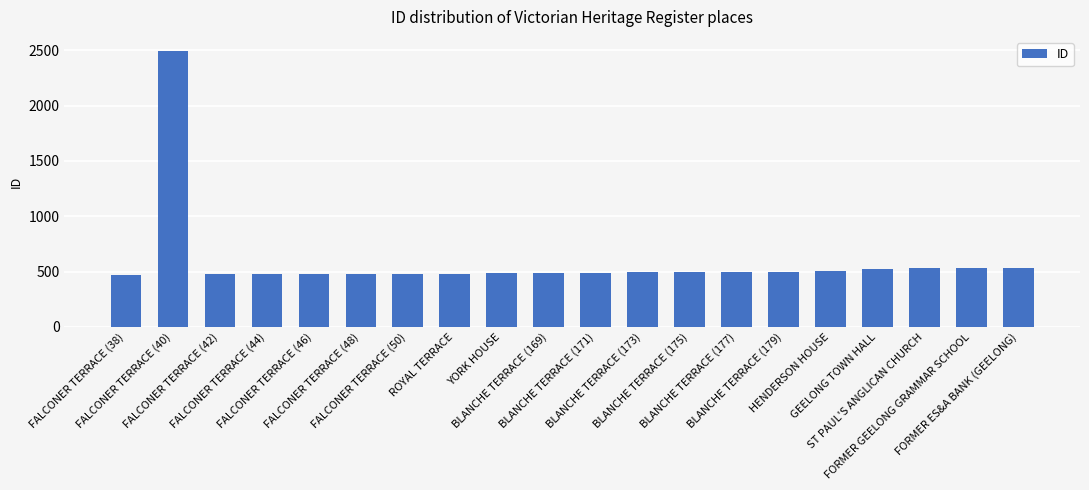

What is the sum of all values?

11894